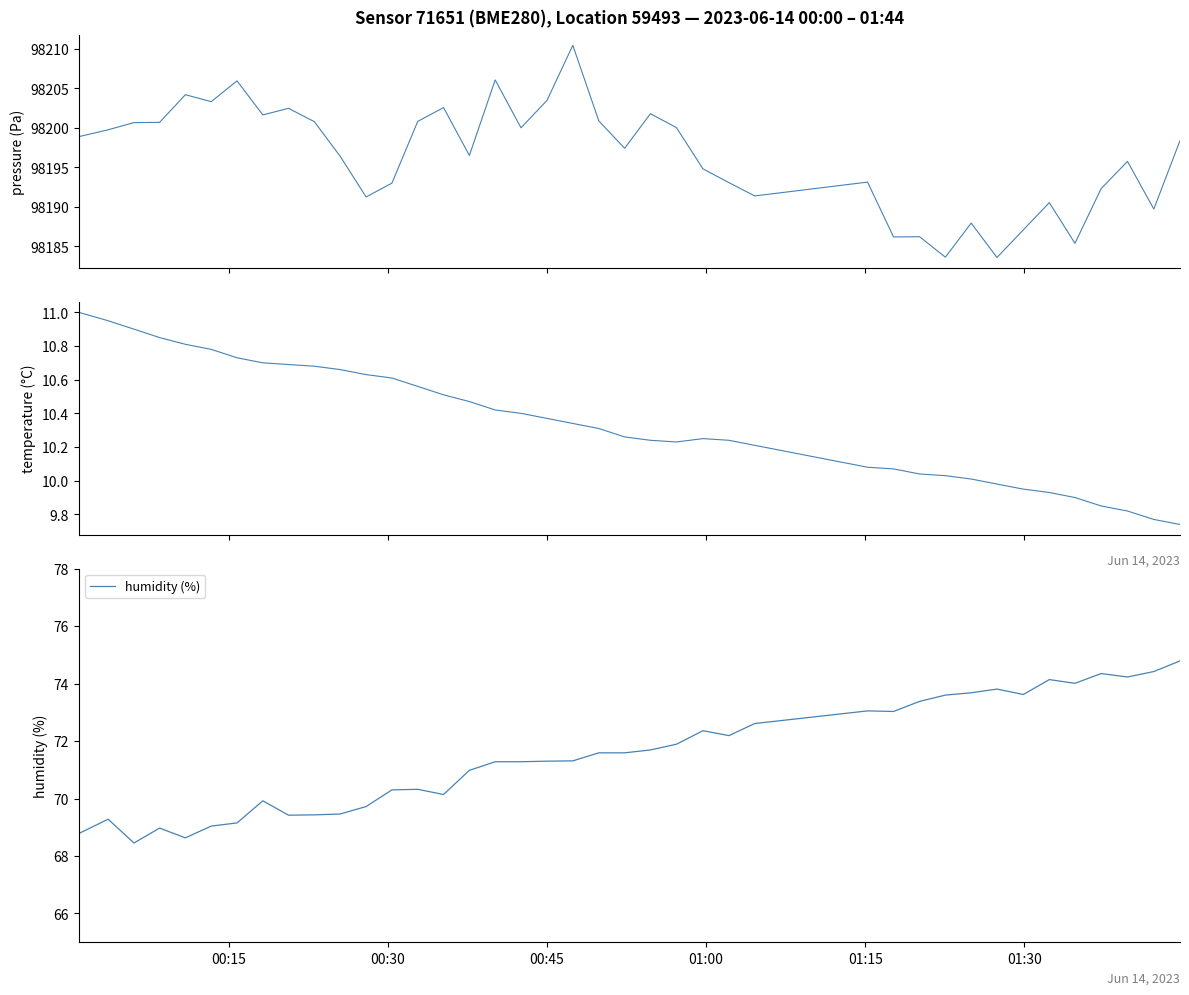

What is the value of the pressure point at the 26th from the left?

98193.1